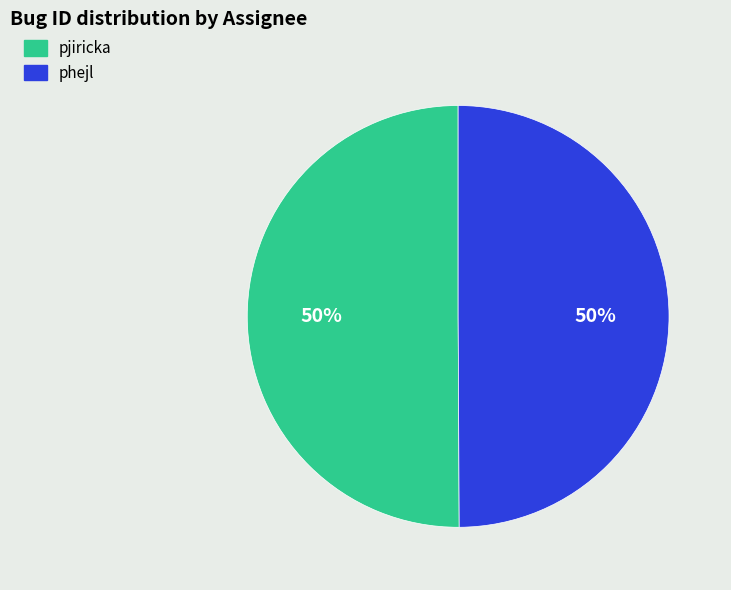

How many segments does this pie chart have?

2